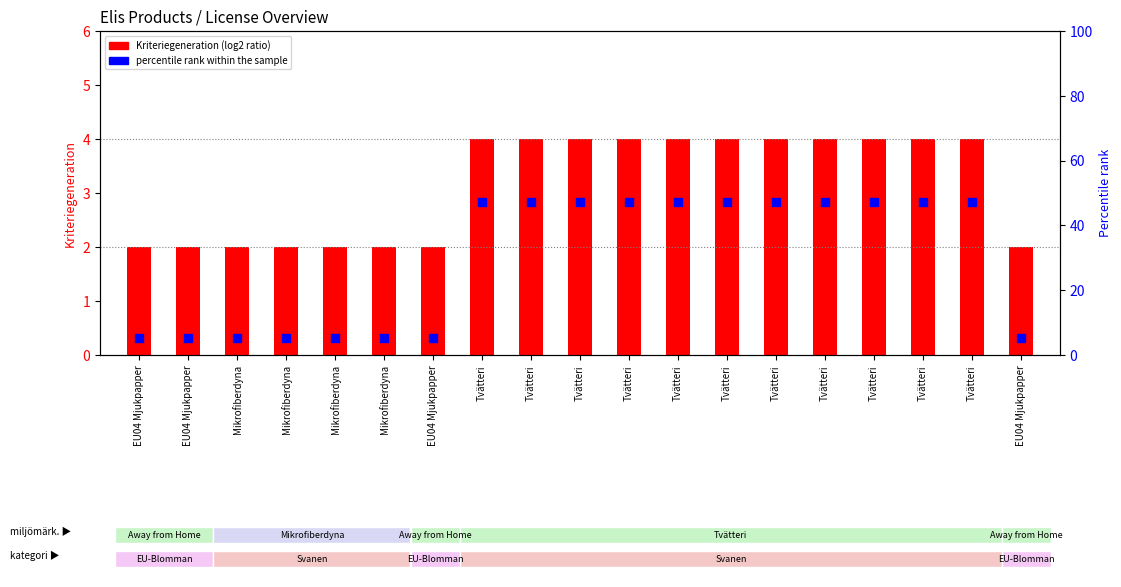

Which series has the largest total across all categories?

percentile rank within the sample